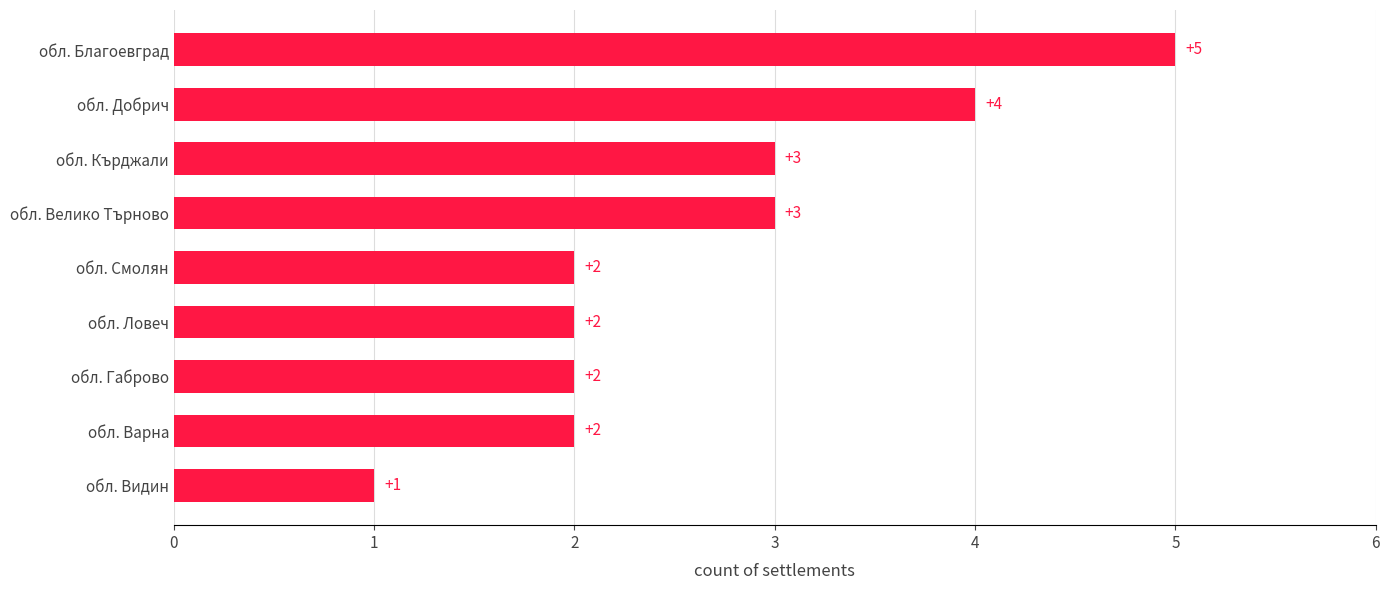

Read the value at обл. Кърджали.

3